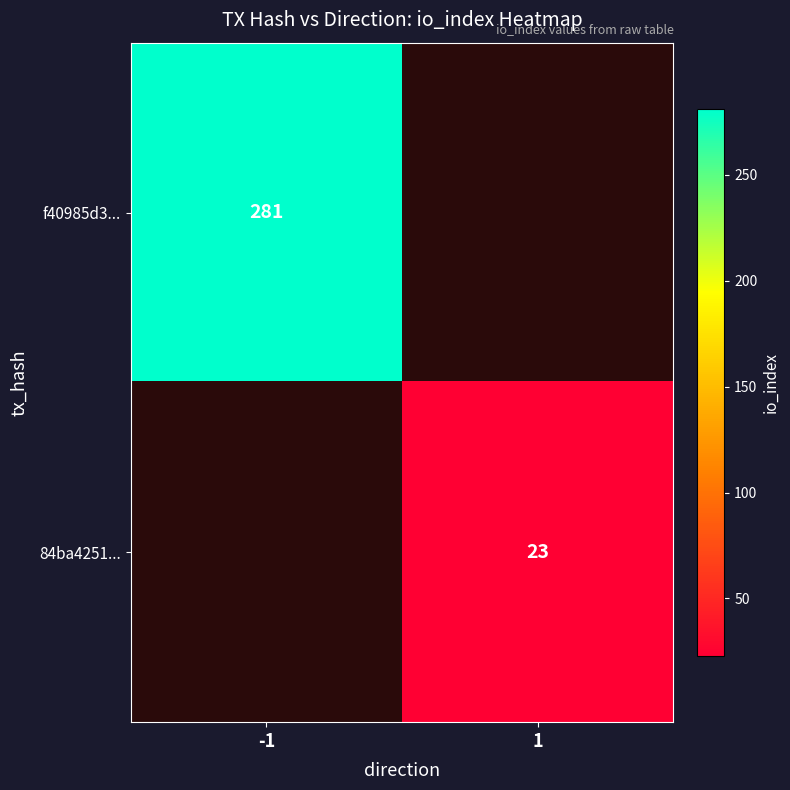

The value of 84ba4251... at 1 is 8.1. True or false?

False